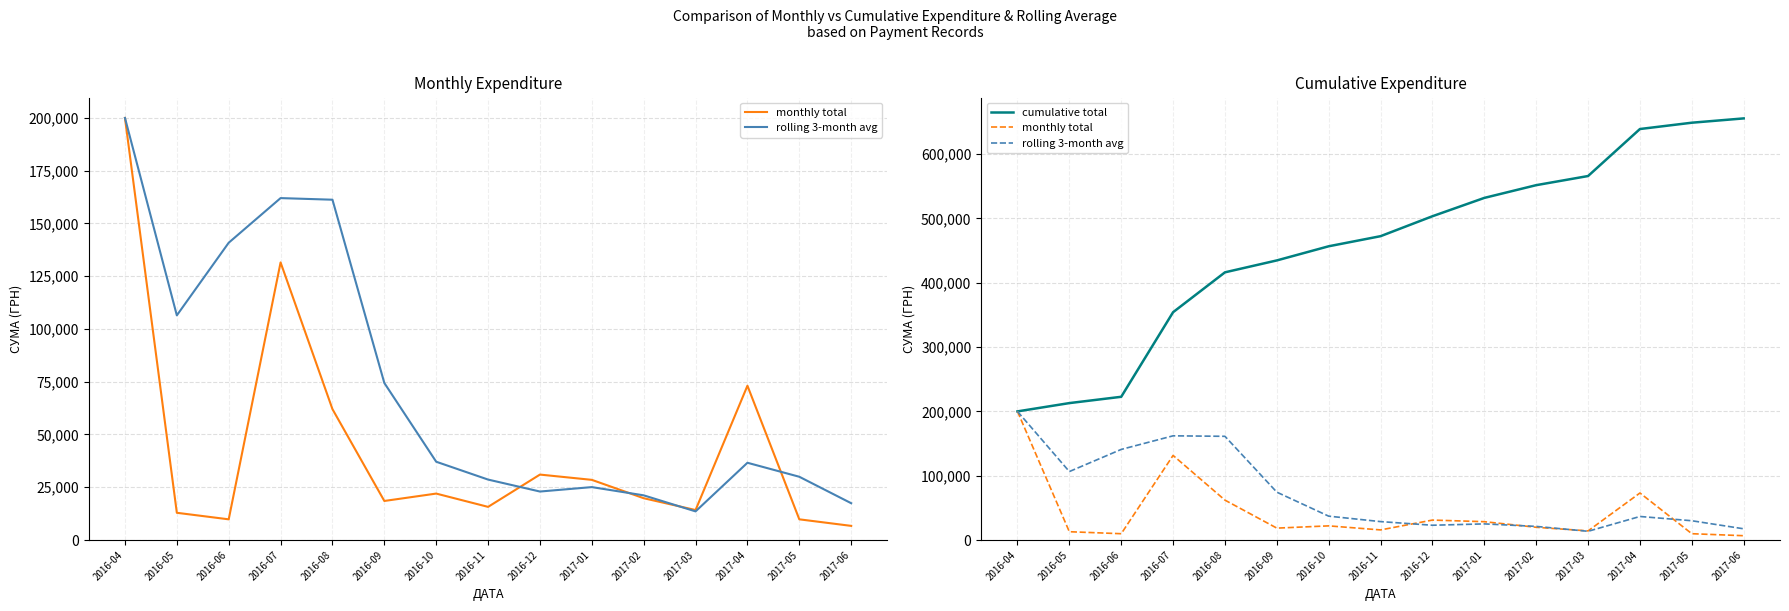

How many categories are shown in the chart?

15